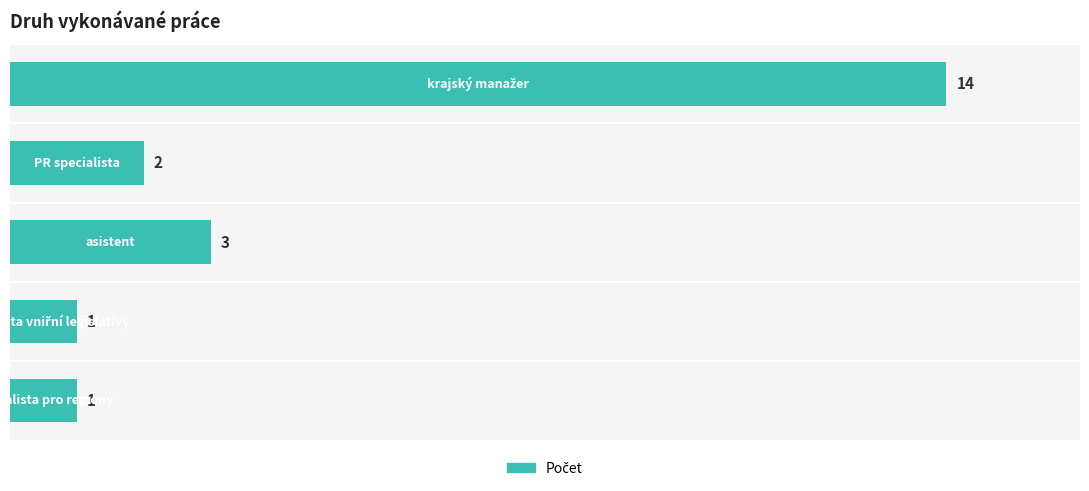

What is the value of the 2nd bar from the top?

2